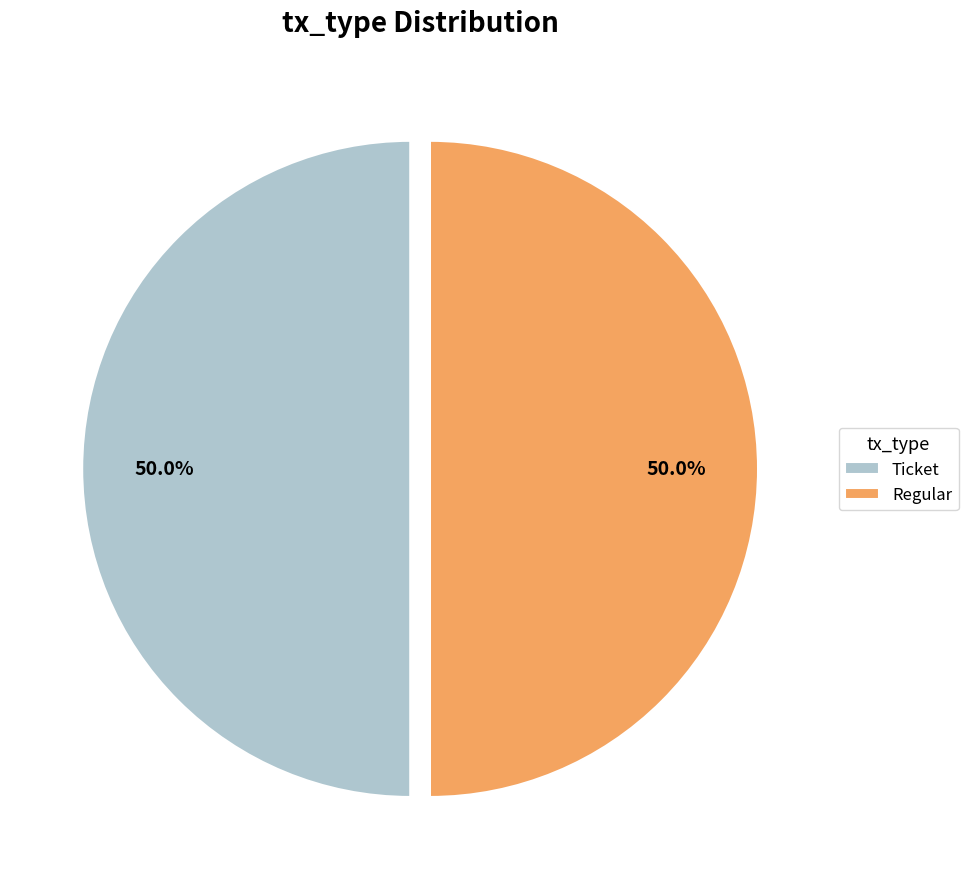

Approximately how many times larger is the value at Regular compared to Ticket?

1.0